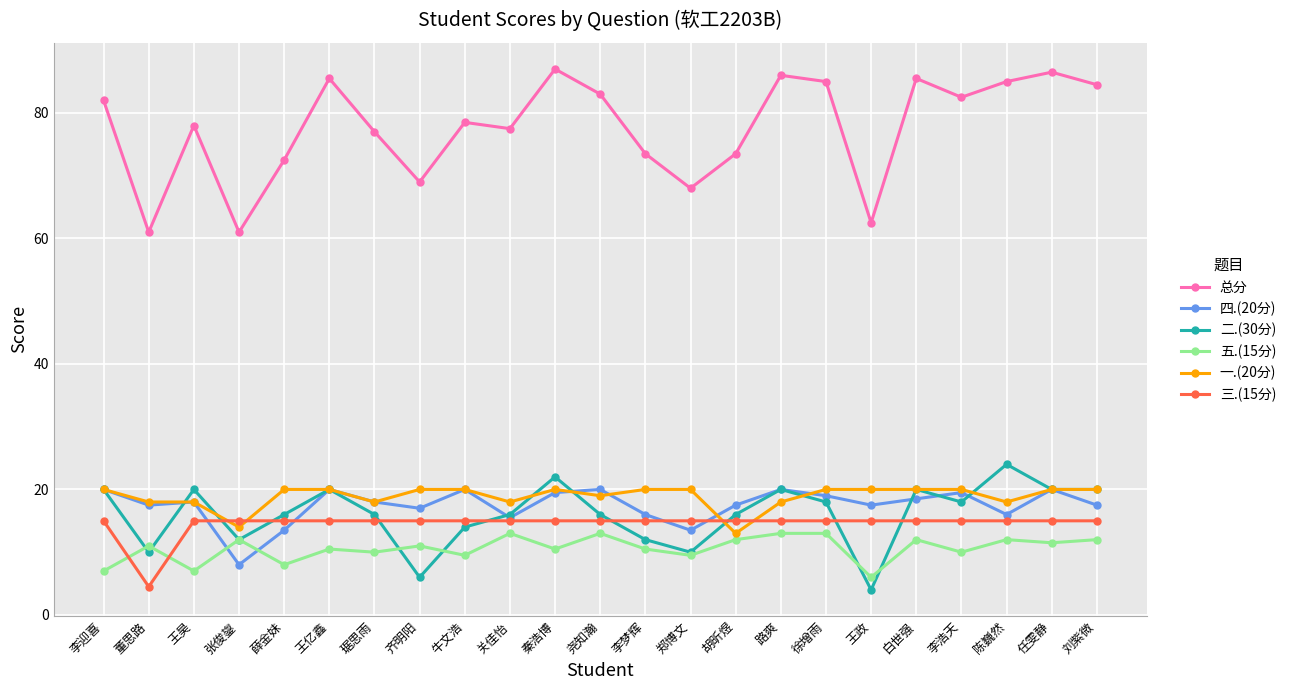

Reading left to right, what are all the values shown in this chart?

总分: 李迎喜=82.0	董思路=61.0	王昊=78.0	张俊鋆=61.0	薛金妹=72.5	王亿鑫=85.5	琚思雨=77.0	齐明阳=69.0	牛文浩=78.5	关佳怡=77.5	秦浩博=87.0	尧知瀚=83.0	李梦辉=73.5	郑博文=68.0	胡昕煜=73.5	路爽=86.0	徐增雨=85.0	王政=62.5	白世强=85.5	李浩天=82.5	陈巍然=85.0	任雯静=86.5	刘紫微=84.5
四.(20分): 李迎喜=20.0	董思路=17.5	王昊=18.0	张俊鋆=8.0	薛金妹=13.5	王亿鑫=20.0	琚思雨=18.0	齐明阳=17.0	牛文浩=20.0	关佳怡=15.5	秦浩博=19.5	尧知瀚=20.0	李梦辉=16.0	郑博文=13.5	胡昕煜=17.5	路爽=20.0	徐增雨=19.0	王政=17.5	白世强=18.5	李浩天=19.5	陈巍然=16.0	任雯静=20.0	刘紫微=17.5
二.(30分): 李迎喜=20.0	董思路=10.0	王昊=20.0	张俊鋆=12.0	薛金妹=16.0	王亿鑫=20.0	琚思雨=16.0	齐明阳=6.0	牛文浩=14.0	关佳怡=16.0	秦浩博=22.0	尧知瀚=16.0	李梦辉=12.0	郑博文=10.0	胡昕煜=16.0	路爽=20.0	徐增雨=18.0	王政=4.0	白世强=20.0	李浩天=18.0	陈巍然=24.0	任雯静=20.0	刘紫微=20.0
五.(15分): 李迎喜=7.0	董思路=11.0	王昊=7.0	张俊鋆=12.0	薛金妹=8.0	王亿鑫=10.5	琚思雨=10.0	齐明阳=11.0	牛文浩=9.5	关佳怡=13.0	秦浩博=10.5	尧知瀚=13.0	李梦辉=10.5	郑博文=9.5	胡昕煜=12.0	路爽=13.0	徐增雨=13.0	王政=6.0	白世强=12.0	李浩天=10.0	陈巍然=12.0	任雯静=11.5	刘紫微=12.0
一.(20分): 李迎喜=20.0	董思路=18.0	王昊=18.0	张俊鋆=14.0	薛金妹=20.0	王亿鑫=20.0	琚思雨=18.0	齐明阳=20.0	牛文浩=20.0	关佳怡=18.0	秦浩博=20.0	尧知瀚=19.0	李梦辉=20.0	郑博文=20.0	胡昕煜=13.0	路爽=18.0	徐增雨=20.0	王政=20.0	白世强=20.0	李浩天=20.0	陈巍然=18.0	任雯静=20.0	刘紫微=20.0
三.(15分): 李迎喜=15.0	董思路=4.5	王昊=15.0	张俊鋆=15.0	薛金妹=15.0	王亿鑫=15.0	琚思雨=15.0	齐明阳=15.0	牛文浩=15.0	关佳怡=15.0	秦浩博=15.0	尧知瀚=15.0	李梦辉=15.0	郑博文=15.0	胡昕煜=15.0	路爽=15.0	徐增雨=15.0	王政=15.0	白世强=15.0	李浩天=15.0	陈巍然=15.0	任雯静=15.0	刘紫微=15.0